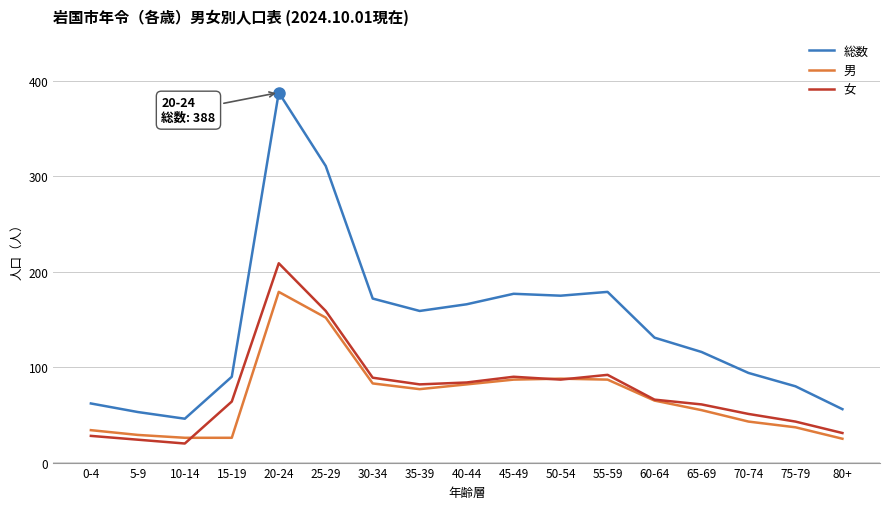

What is the approximate value of 総数 at 50-54?

175